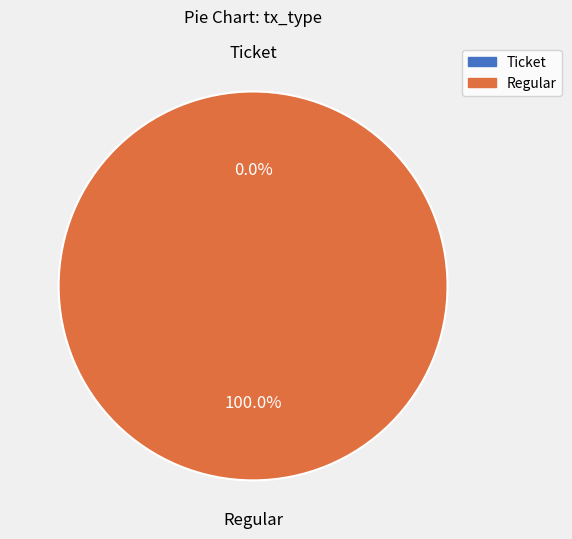

What is the smallest slice in the pie chart?

Ticket